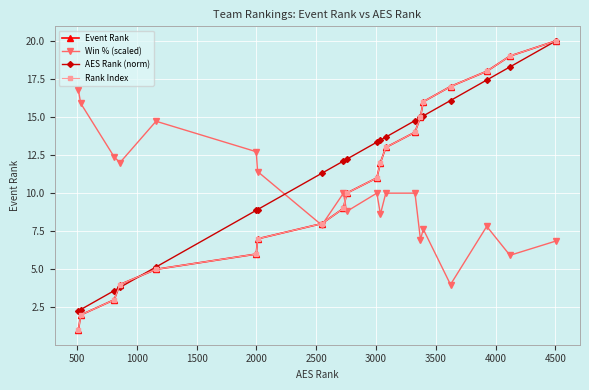

True or false: Rank Index and Event Rank intersect in this chart.

False